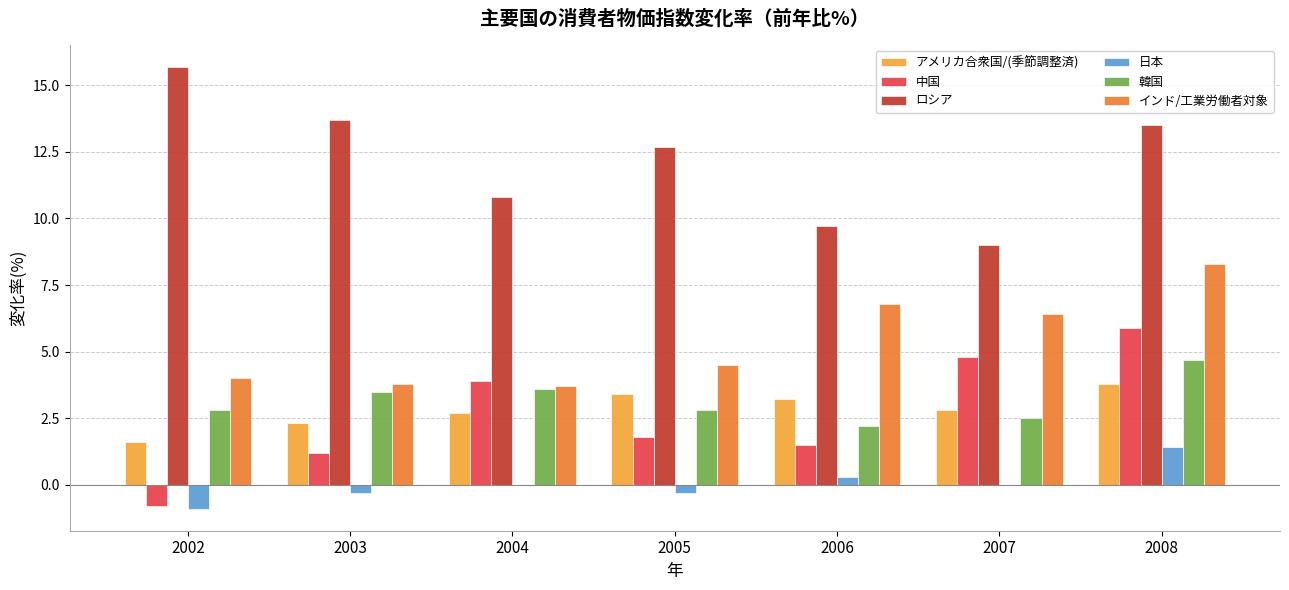

What value does the アメリカ合衆国/(季節調整済) series have at 2003?

2.3